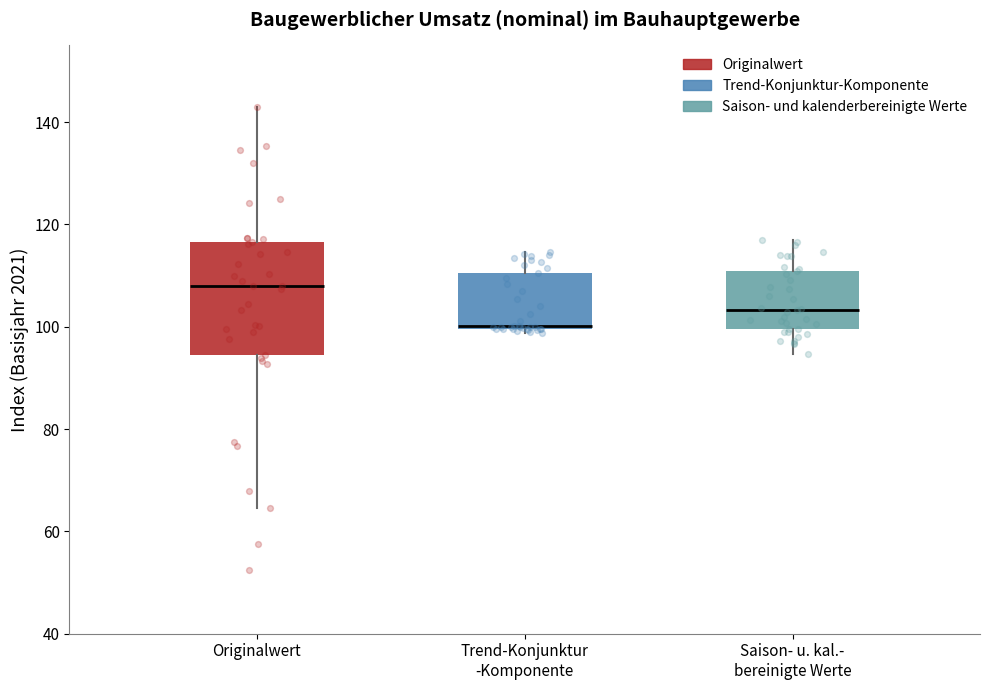

Which box's median line is the highest?

Originalwert